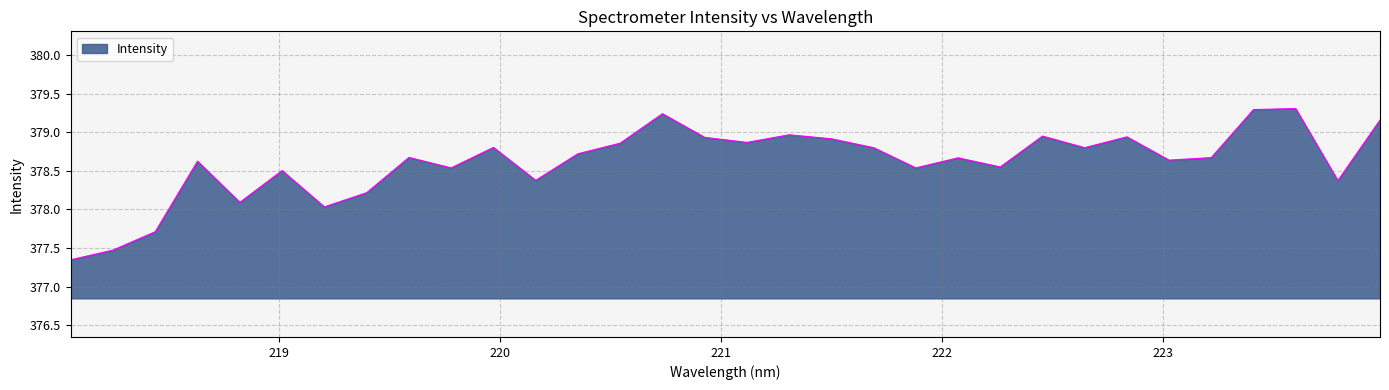

What is the maximum value shown in the chart?

379.3